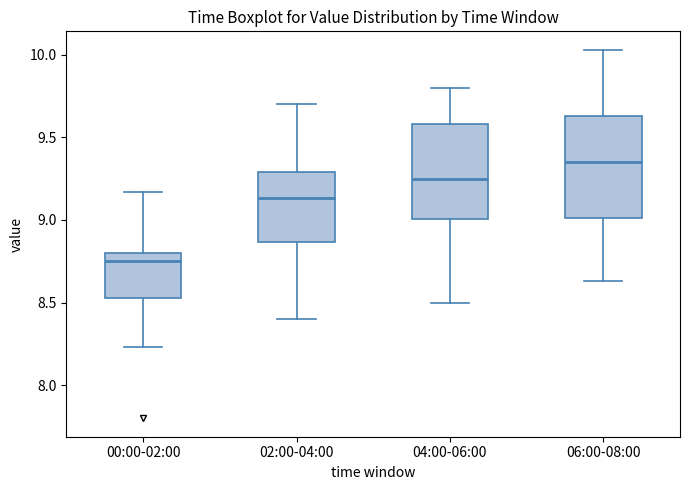

Reading left to right, read every box against the y-axis: the position of its median line, the range the box covers, and the ends of its whiskers. The values are not printed on the chart, so give them approximately, as read against the axis.

00:00-02:00: median 8.75, box 8.55 to 8.80, whiskers 8.25 to 9.15
02:00-04:00: median 9.15, box 8.85 to 9.30, whiskers 8.40 to 9.70
04:00-06:00: median 9.25, box 9.00 to 9.60, whiskers 8.50 to 9.80
06:00-08:00: median 9.35, box 9.00 to 9.65, whiskers 8.65 to 10.05